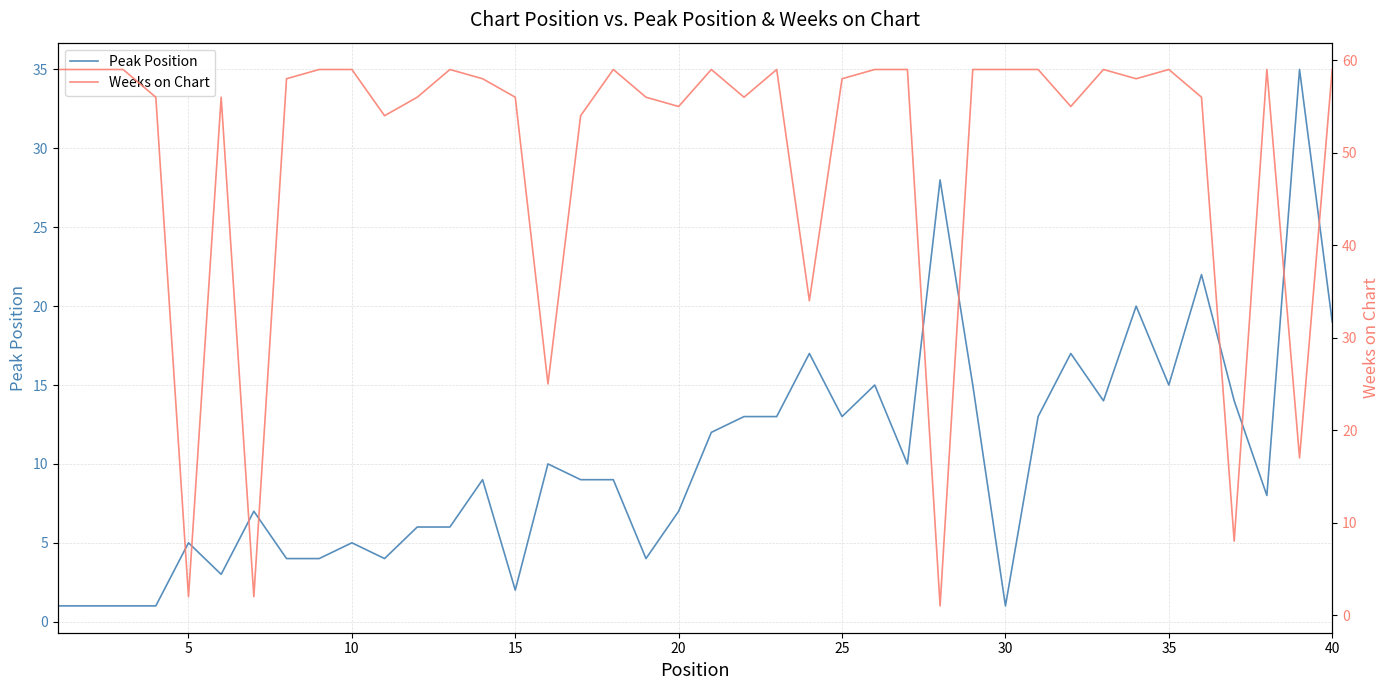

What is the maximum value for Peak Position?

35